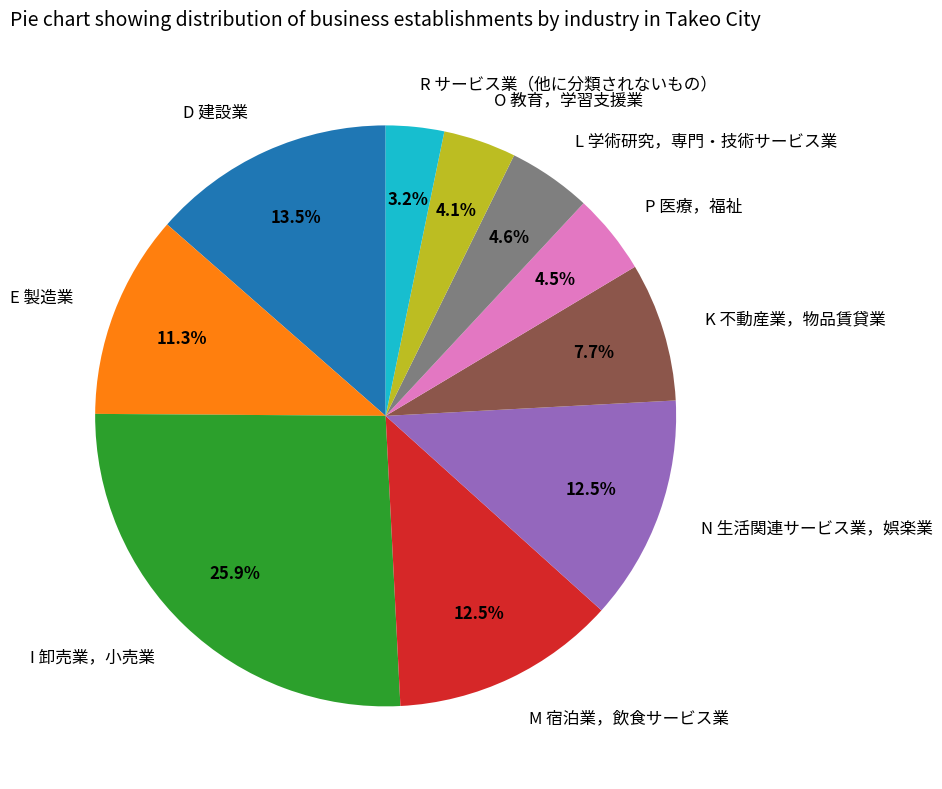

What is the ratio of the value at M 宿泊業，飲食サービス業 to the value at P 医療，福祉?

2.8